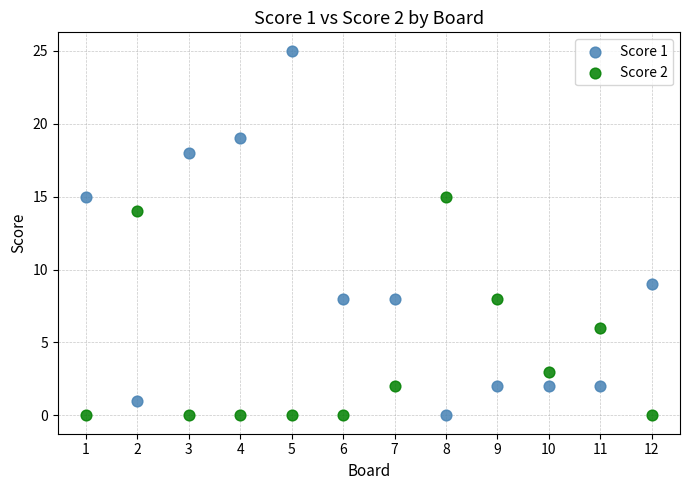

Across all series, what Y value is closest to 12?

14